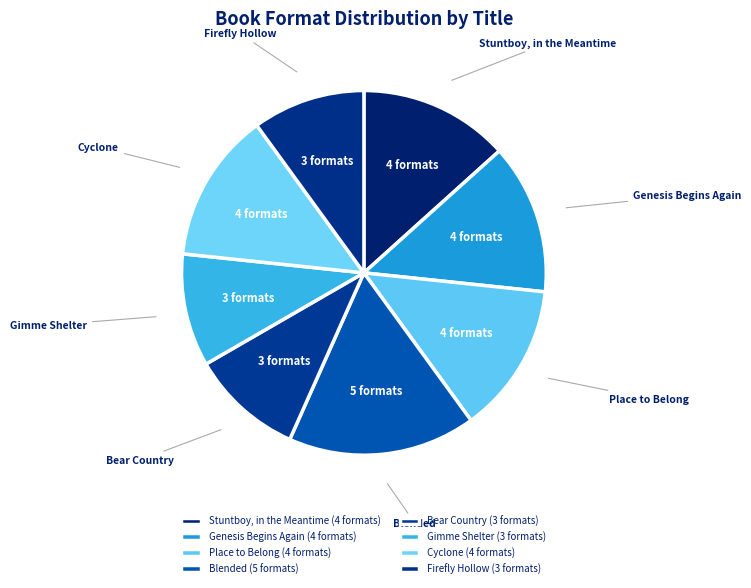

Combined, do Cyclone and Bear Country account for over 50%?

No